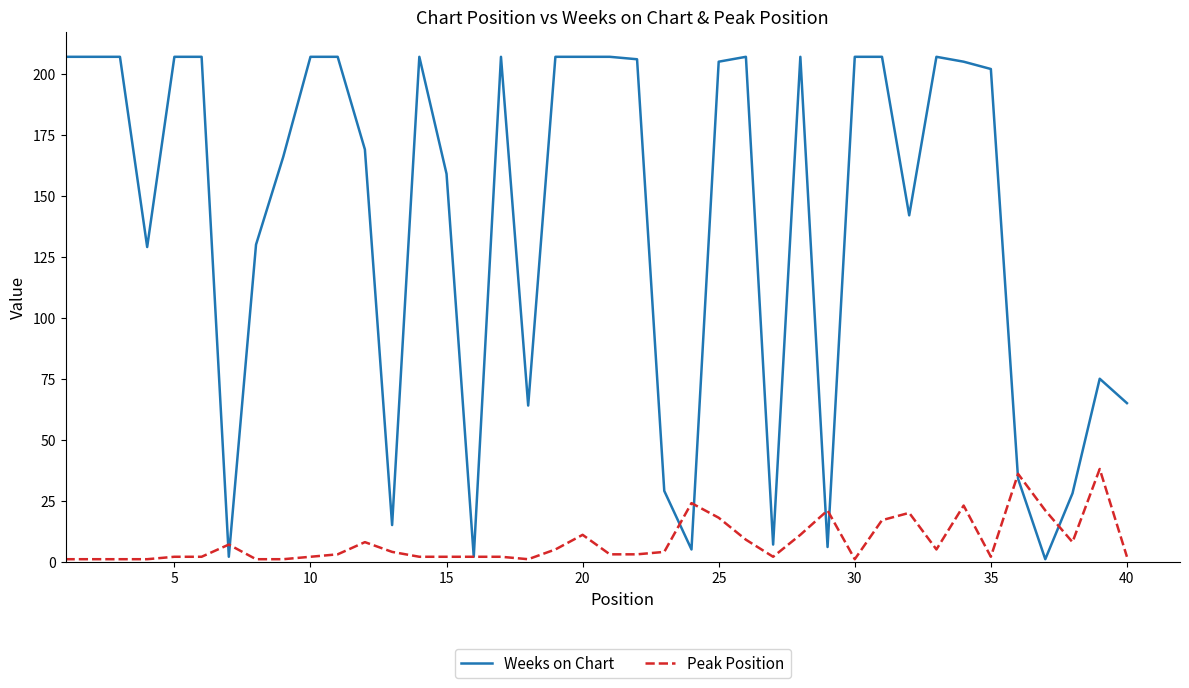

What are all the series names shown in the legend?

Weeks on Chart, Peak Position